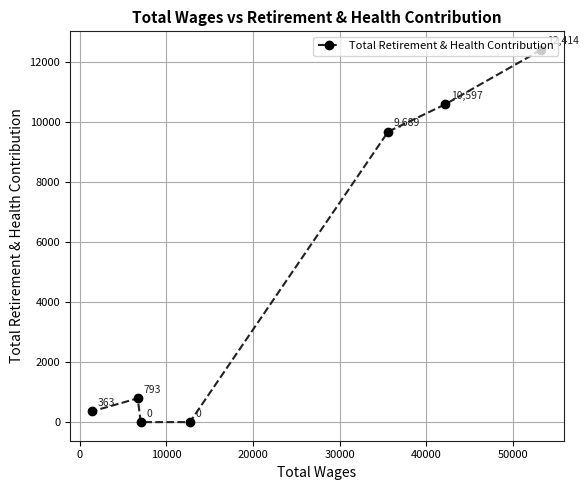

How many values are above zero?

5